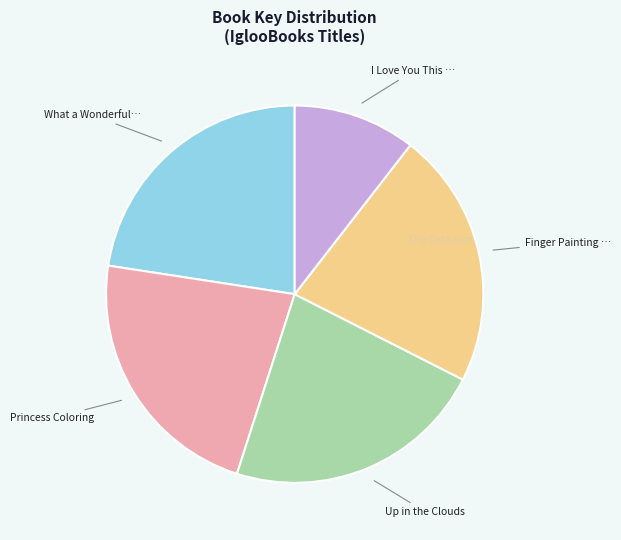

Is there any slice that represents more than half of the pie?

No